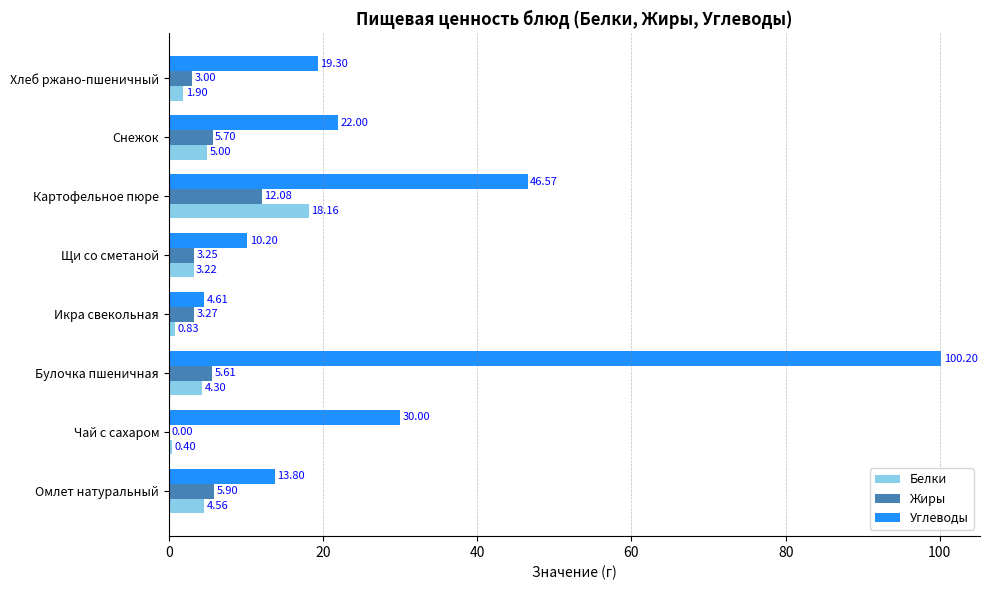

What is the average value of the Жиры series?

4.9